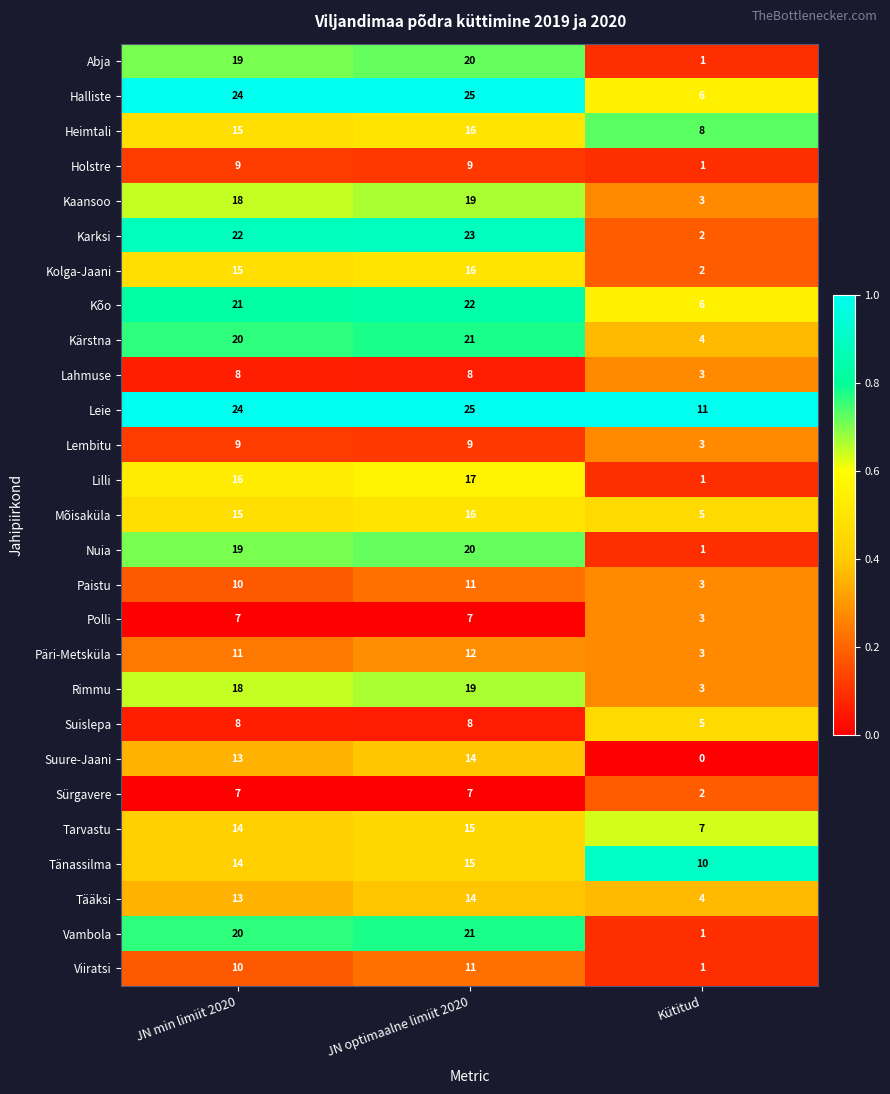

What is the average value of the Lembitu series?

7